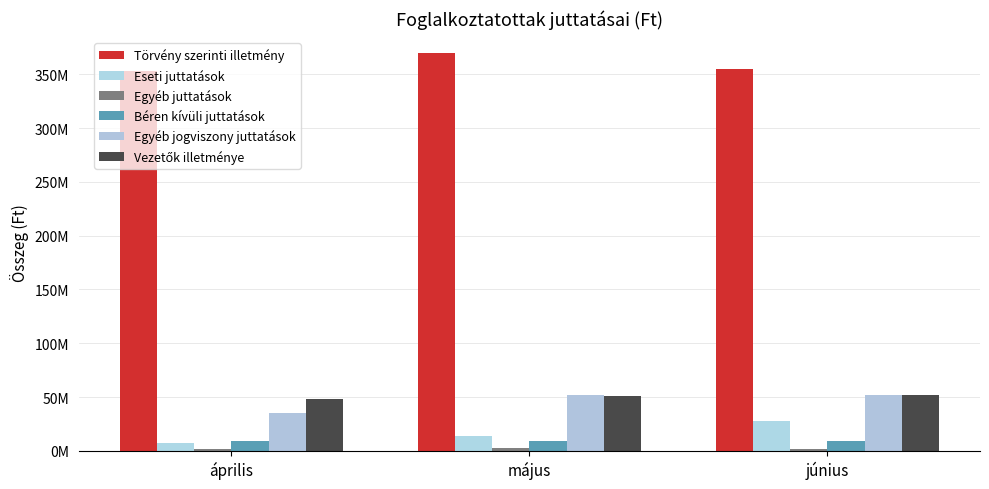

At which label does Törvény szerinti illetmény first exceed 354472751?

május